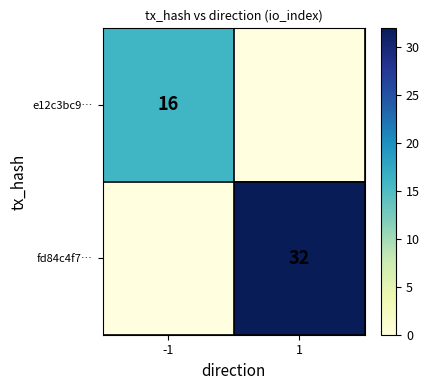

Is it true that e12c3bc9… equals 8 at -1?

False